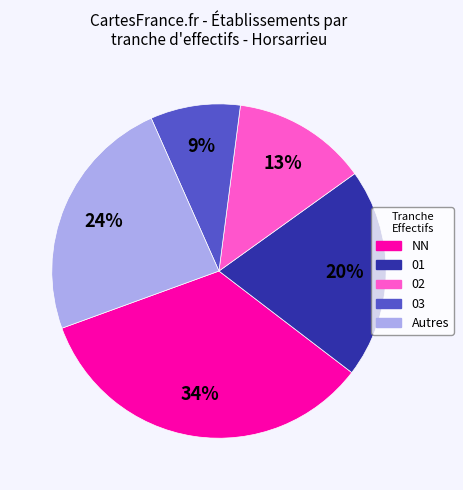

Is there any slice that represents more than half of the pie?

No